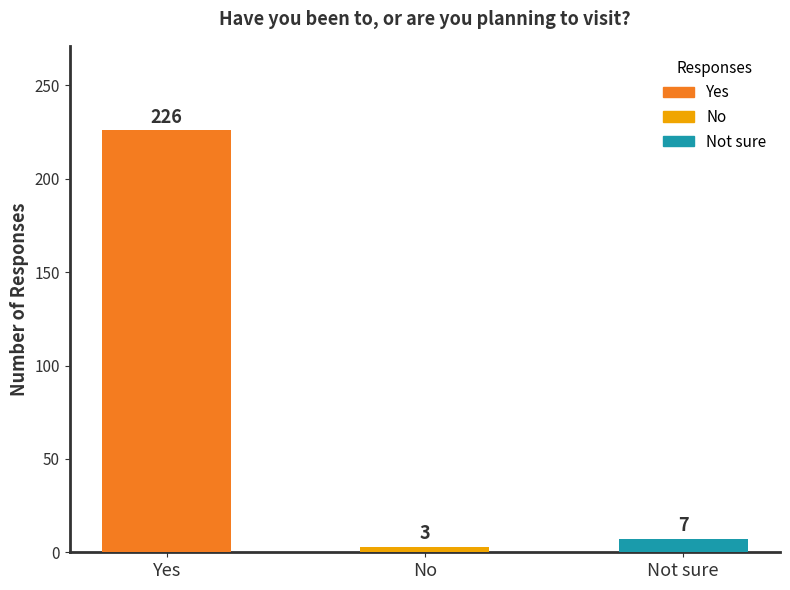

Where is the data nearest to the value 114?

Not sure